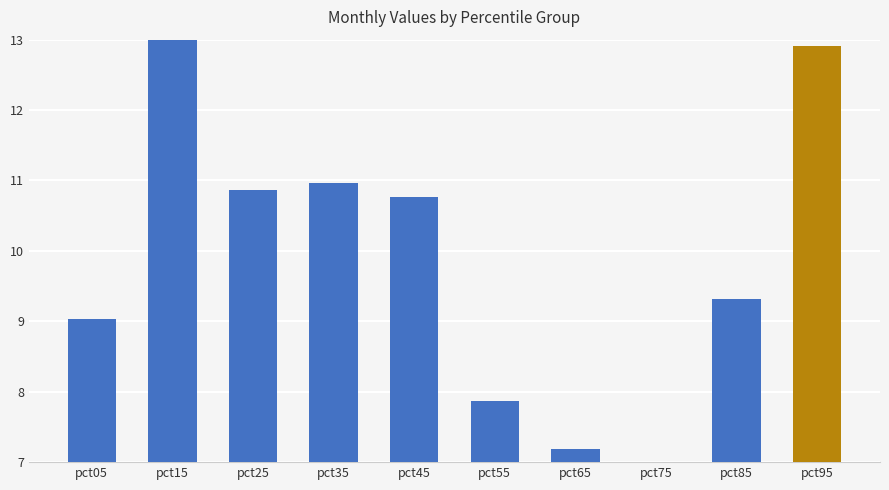

At which label does the data first exceed 10?

pct15